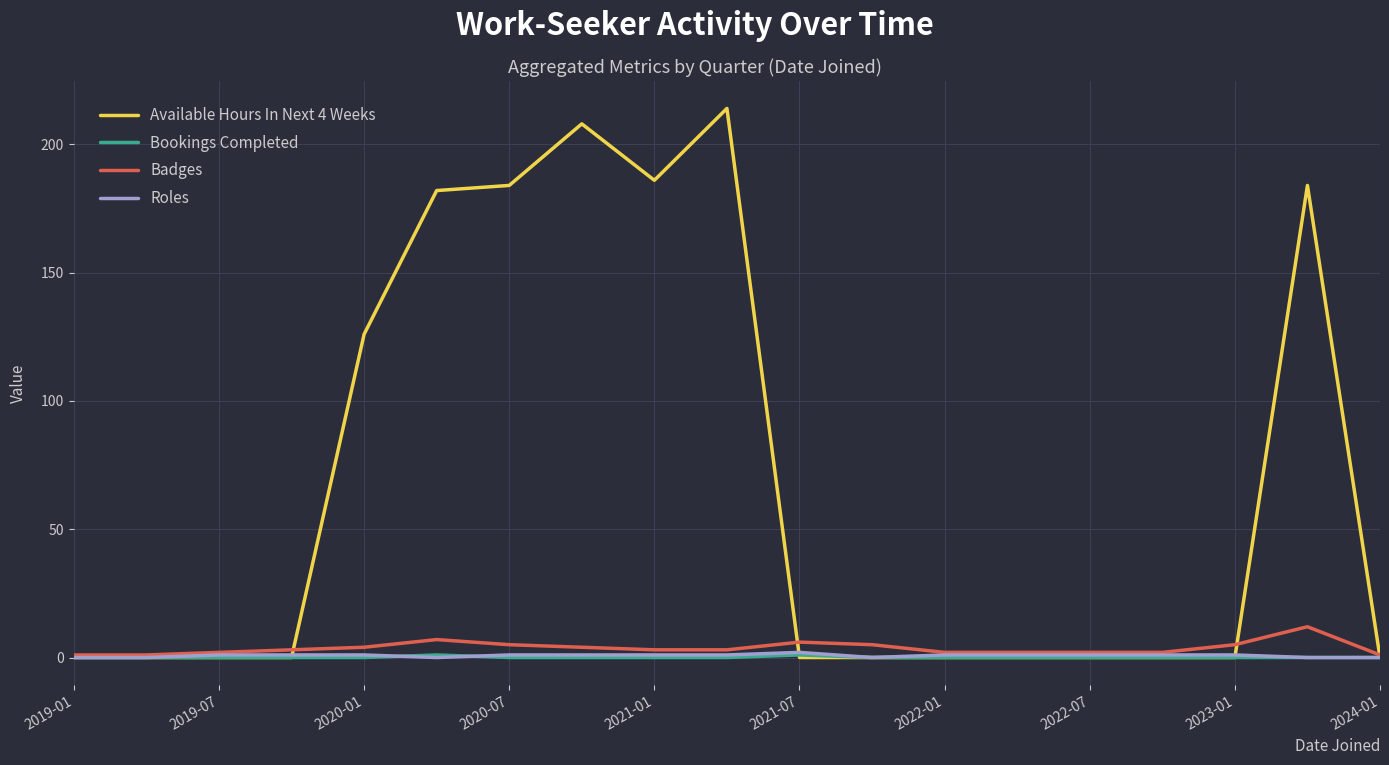

Which series has the widest spread of values?

Available Hours In Next 4 Weeks